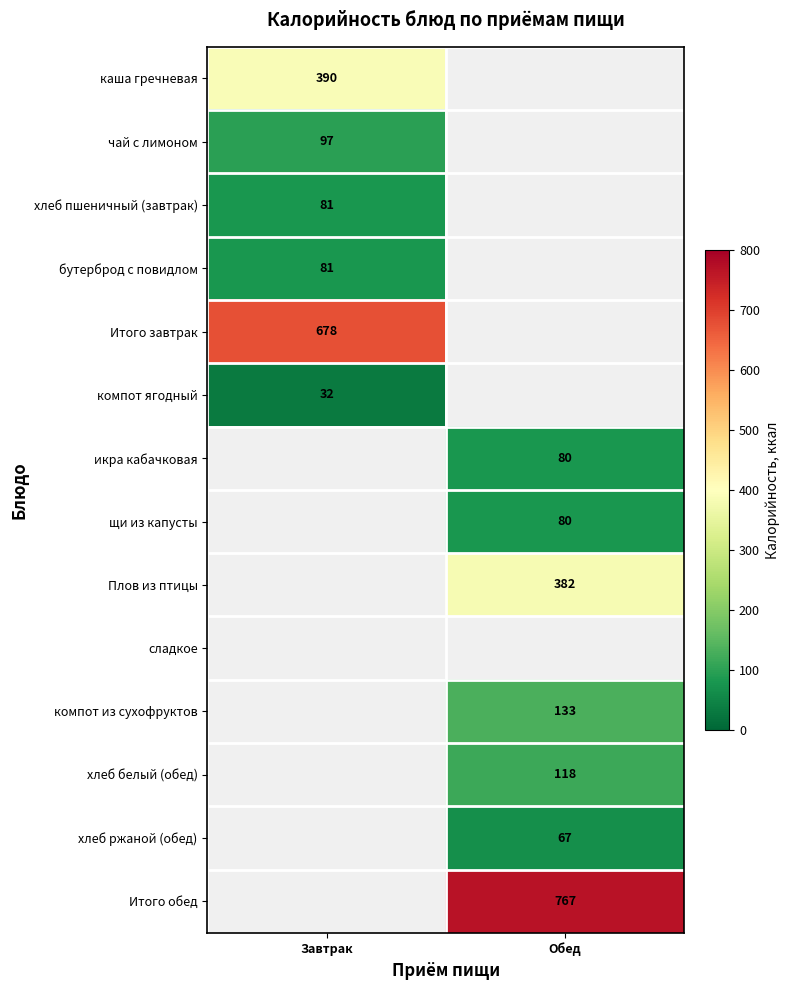

Between Обед and Завтрак, which is larger?

Завтрак